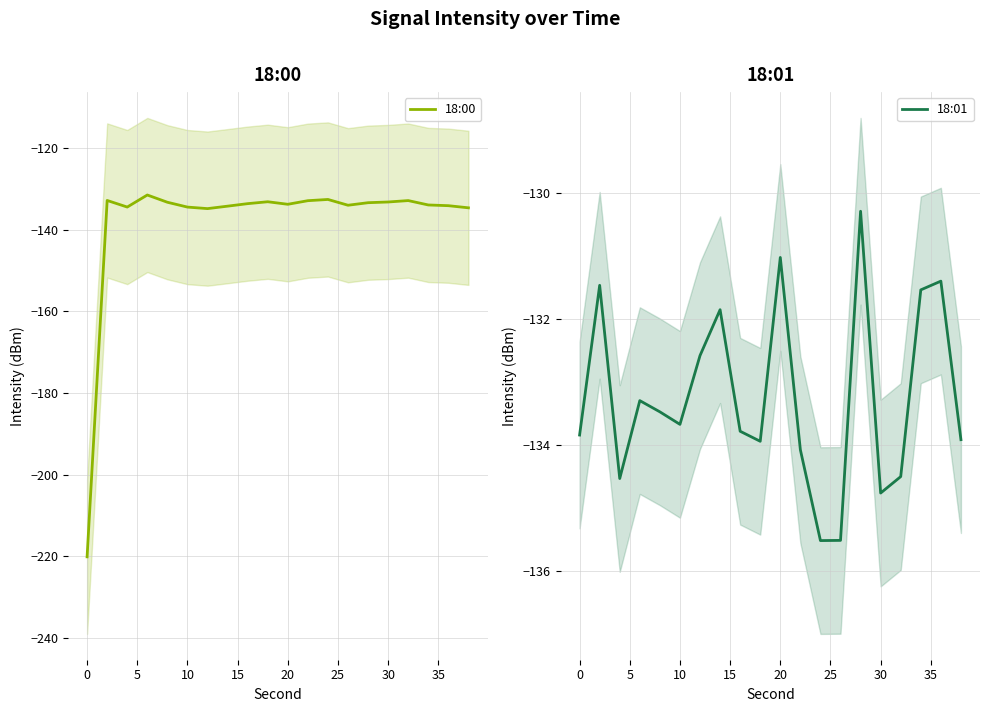

What is the average value of the 18:00 series?

-137.9